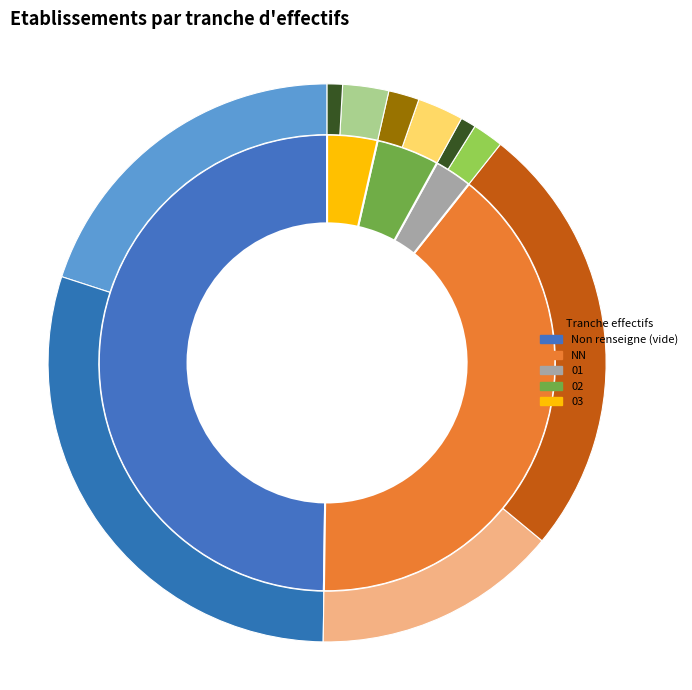

To the nearest percent, what is the average slice percentage?

20%